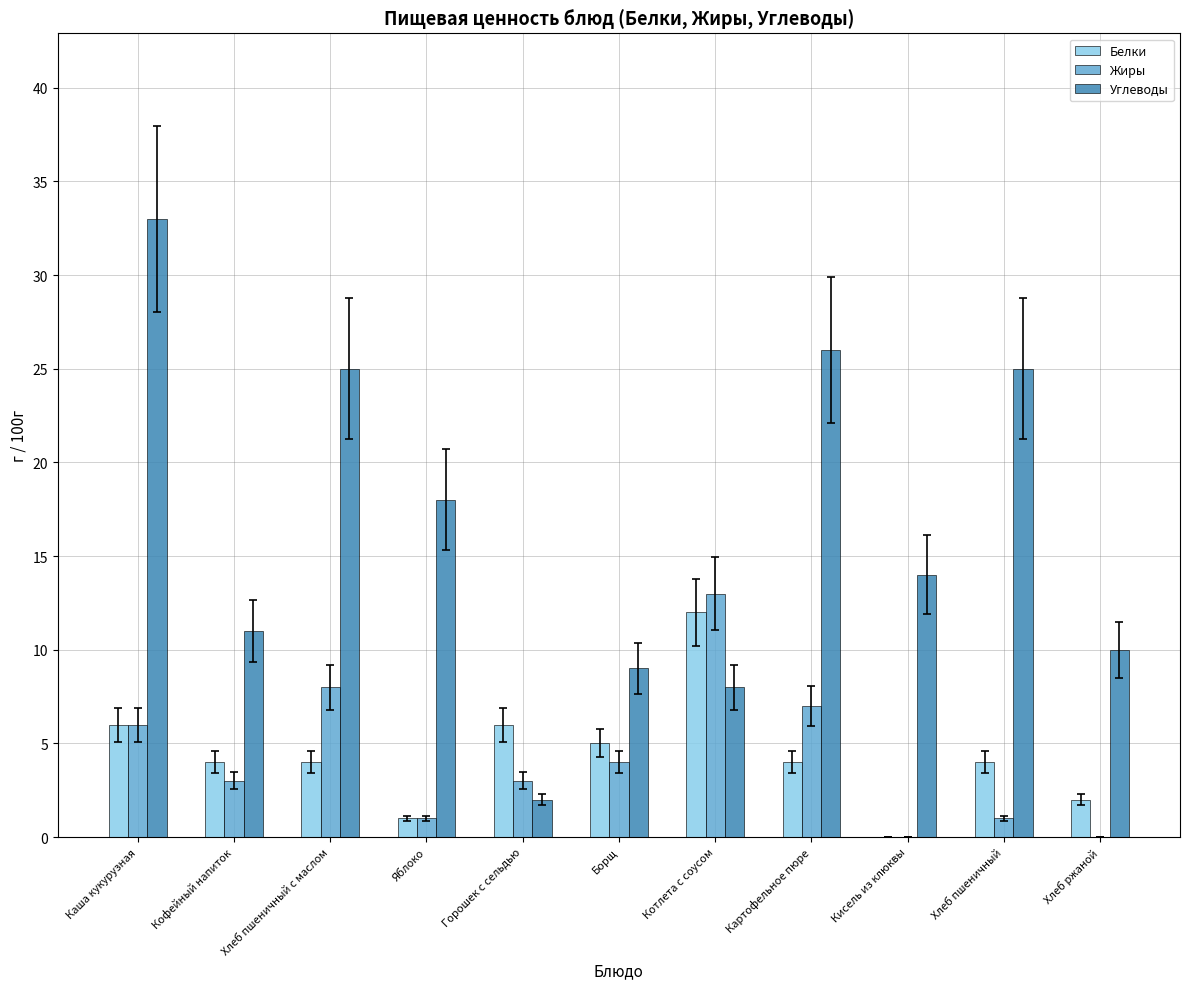

What is the sum of all Жиры values?

46